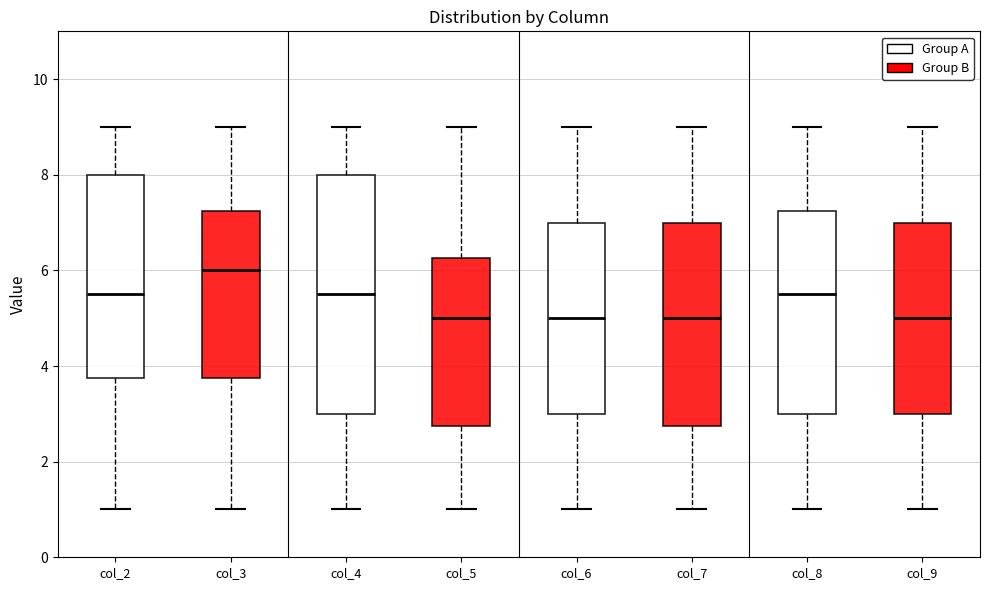

Reading left to right, transcribe this box plot: for each box, give where its median line is, the range the box spans, and where its two whiskers end, as read against the y-axis. The values are not printed on the chart, so give them approximately, as read against the axis.

col_2: median 5.6, box 3.8 to 8.0, whiskers 1.0 to 9.0
col_3: median 6.0, box 3.8 to 7.2, whiskers 1.0 to 9.0
col_4: median 5.6, box 3.0 to 8.0, whiskers 1.0 to 9.0
col_5: median 5.0, box 2.8 to 6.2, whiskers 1.0 to 9.0
col_6: median 5.0, box 3.0 to 7.0, whiskers 1.0 to 9.0
col_7: median 5.0, box 2.8 to 7.0, whiskers 1.0 to 9.0
col_8: median 5.6, box 3.0 to 7.2, whiskers 1.0 to 9.0
col_9: median 5.0, box 3.0 to 7.0, whiskers 1.0 to 9.0